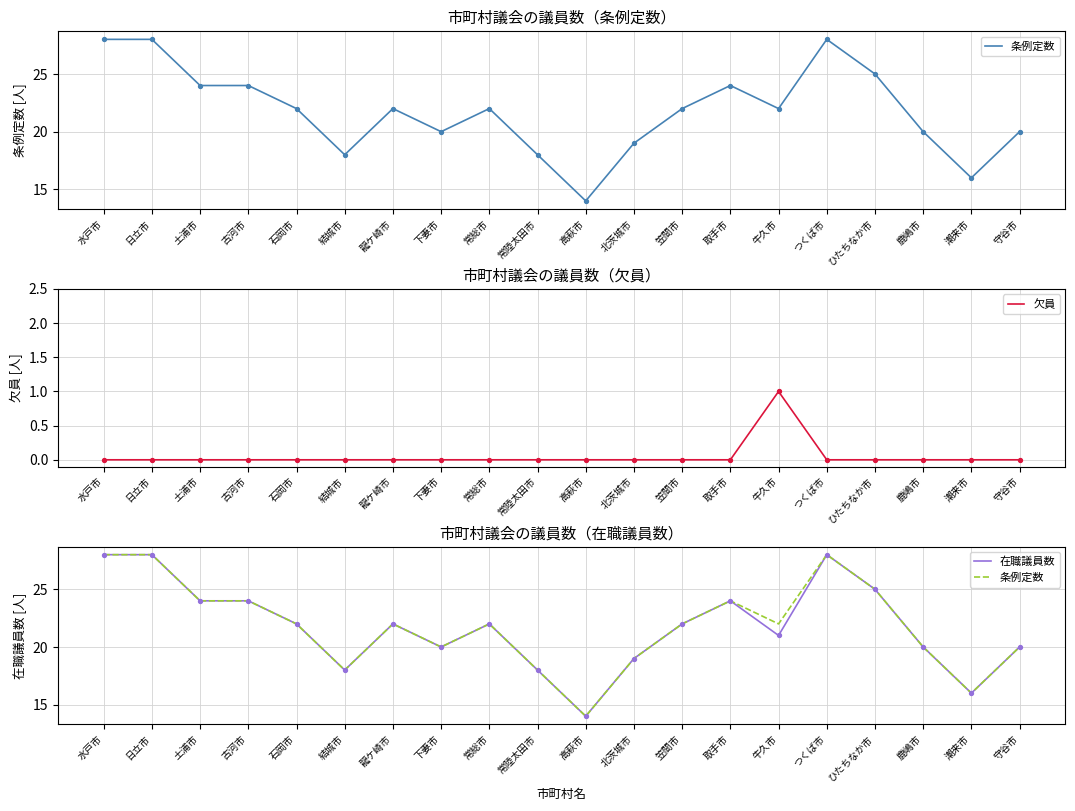

Which series contains the lowest Y value?

欠員